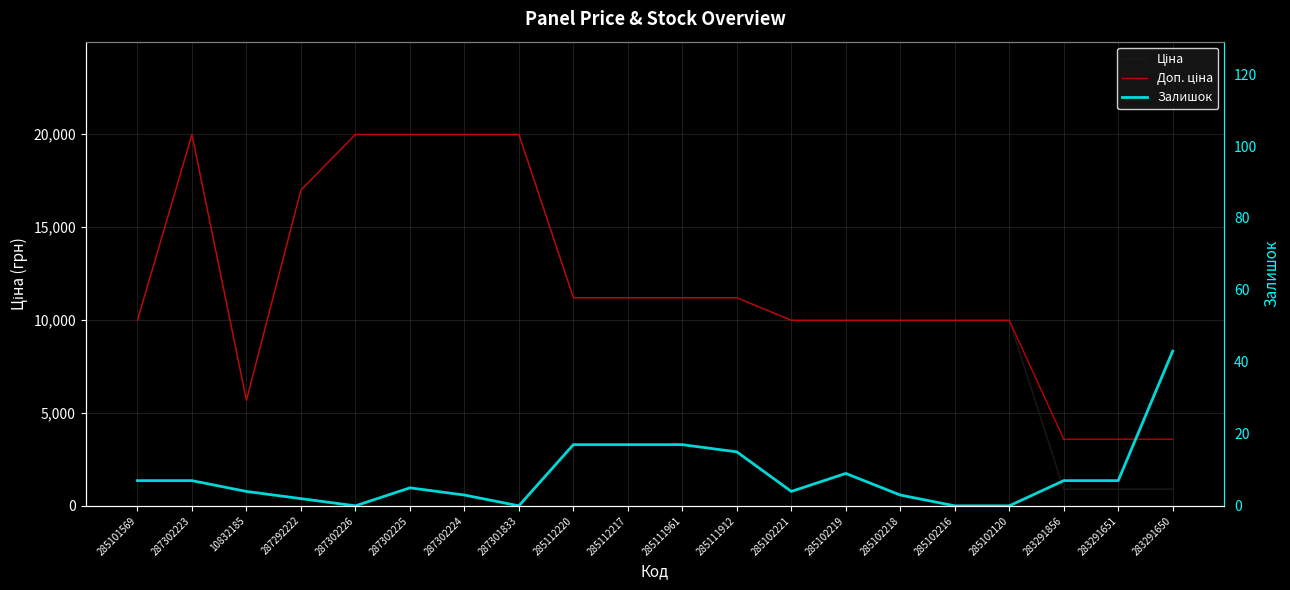

What is the average value of the Доп. ціна series?

11891.2